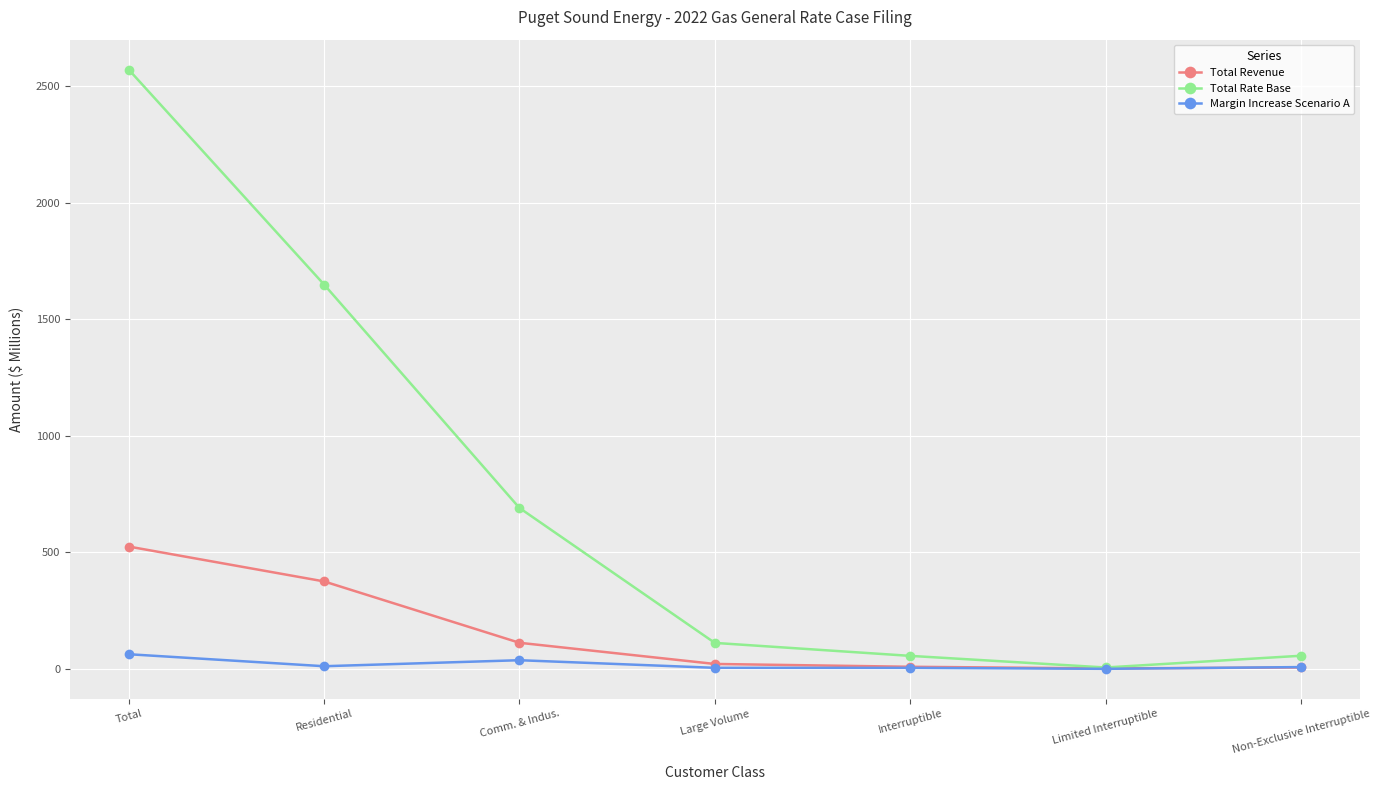

What is the maximum value shown in the chart?

2571.5